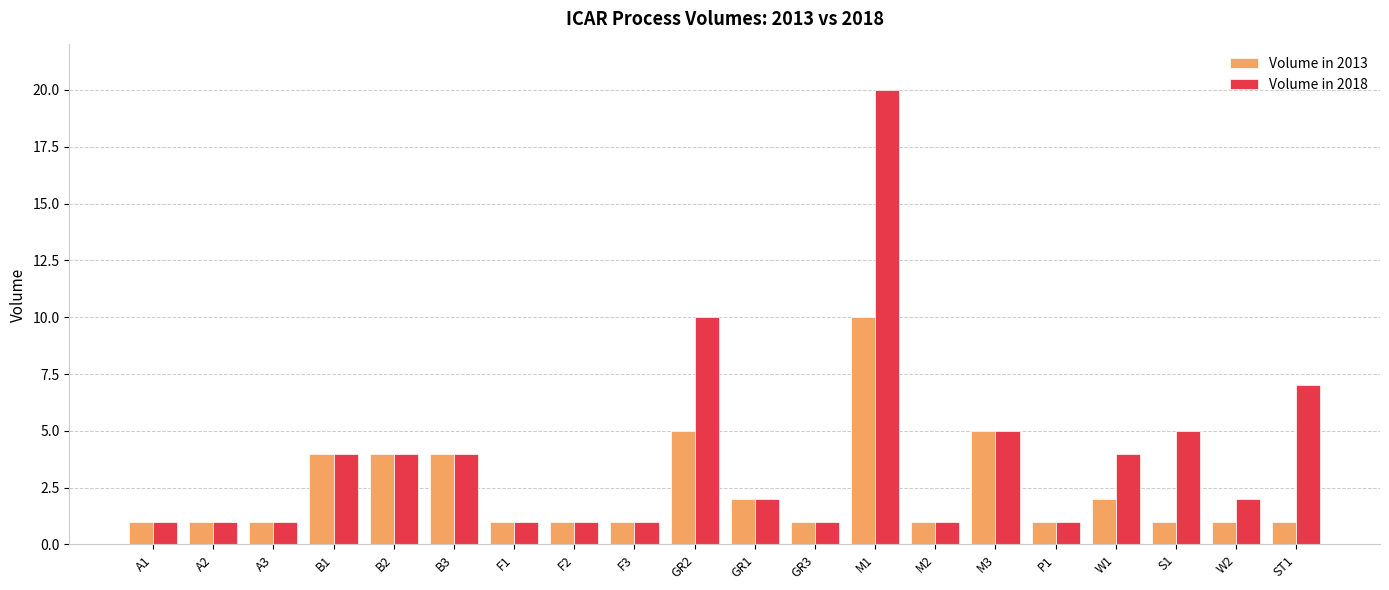

Is it true that Volume in 2018 equals 7 at B2?

False